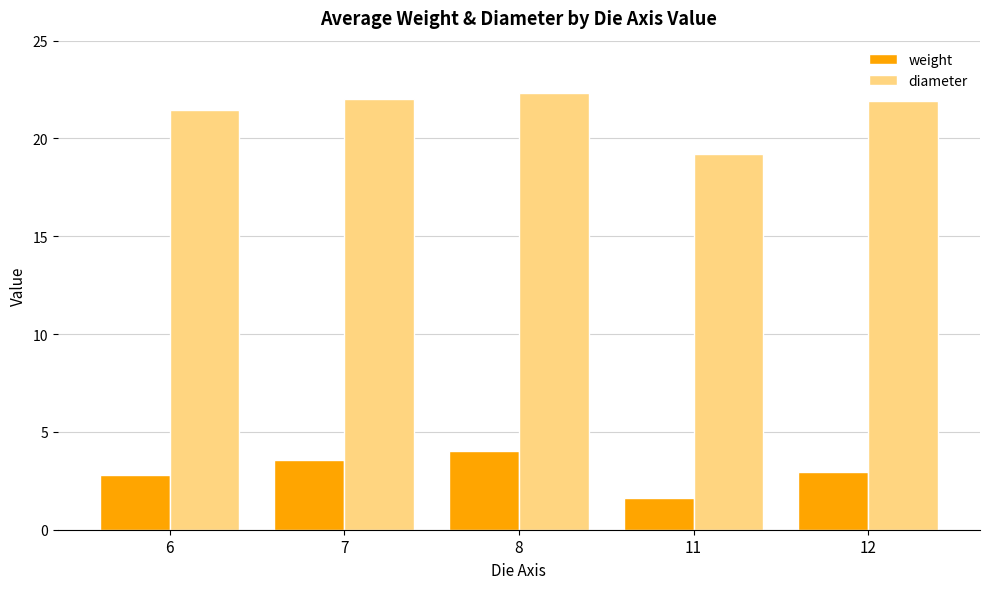

What is the total value across all series at 11?

20.8